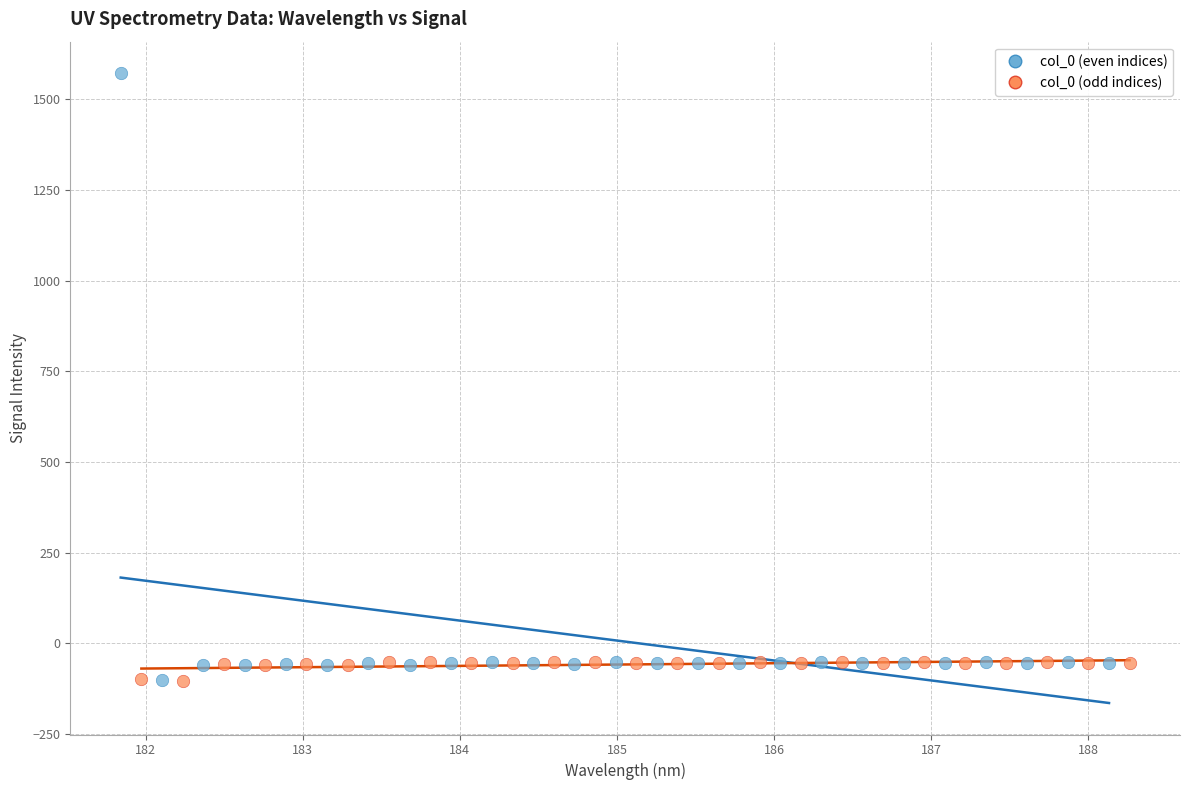

Which series contains the highest Y value?

col_0 (even indices)